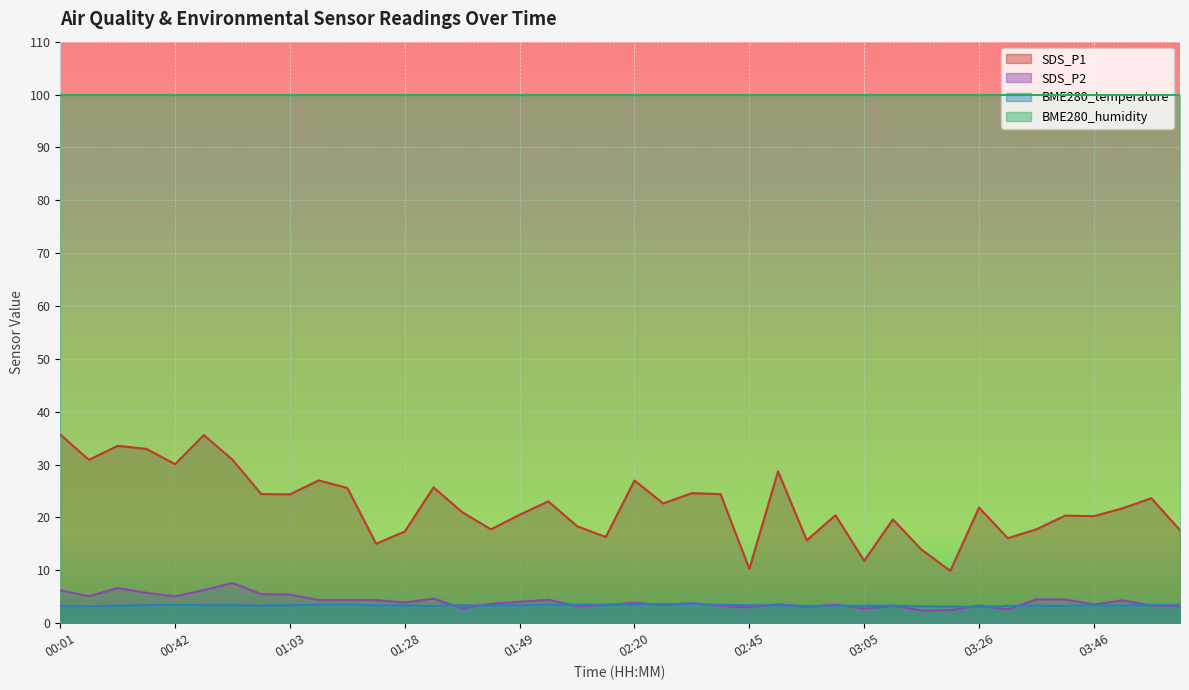

Does the chart display data point markers on the line(s)?

No